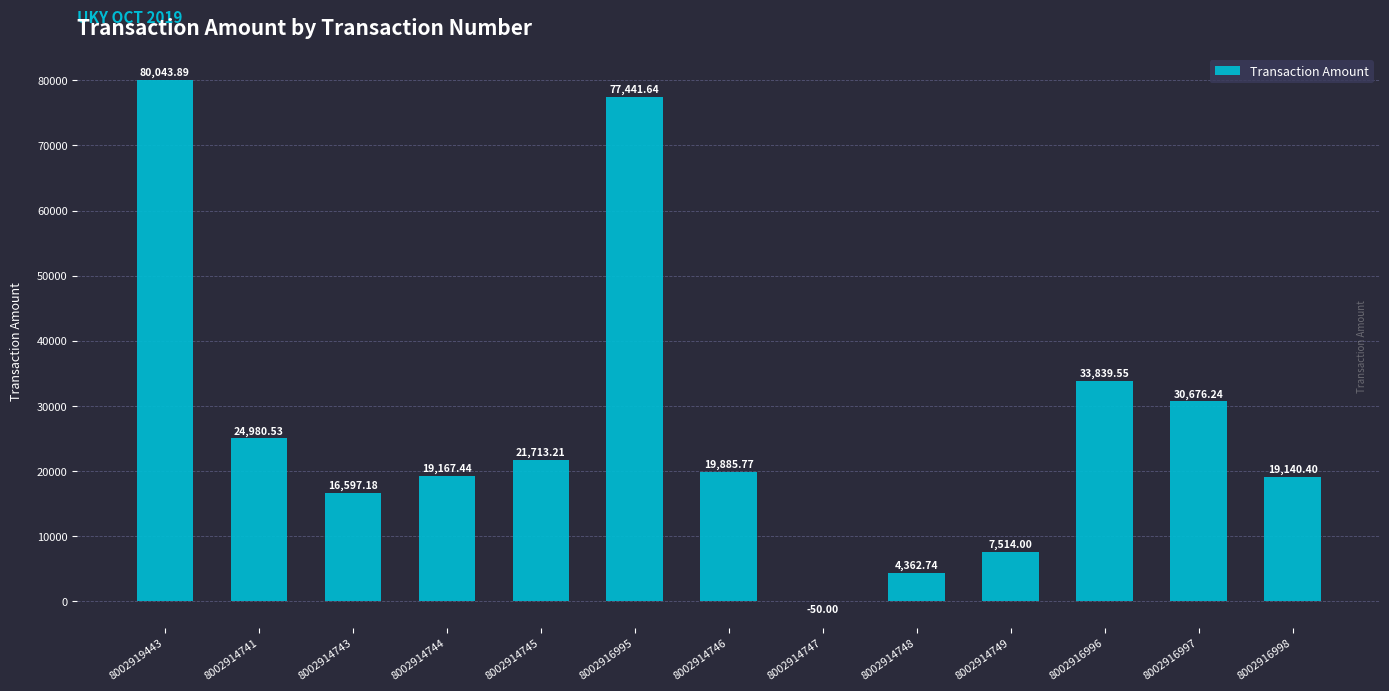

The chart shows a value of 20919.7 at 8002919443. True or false?

False